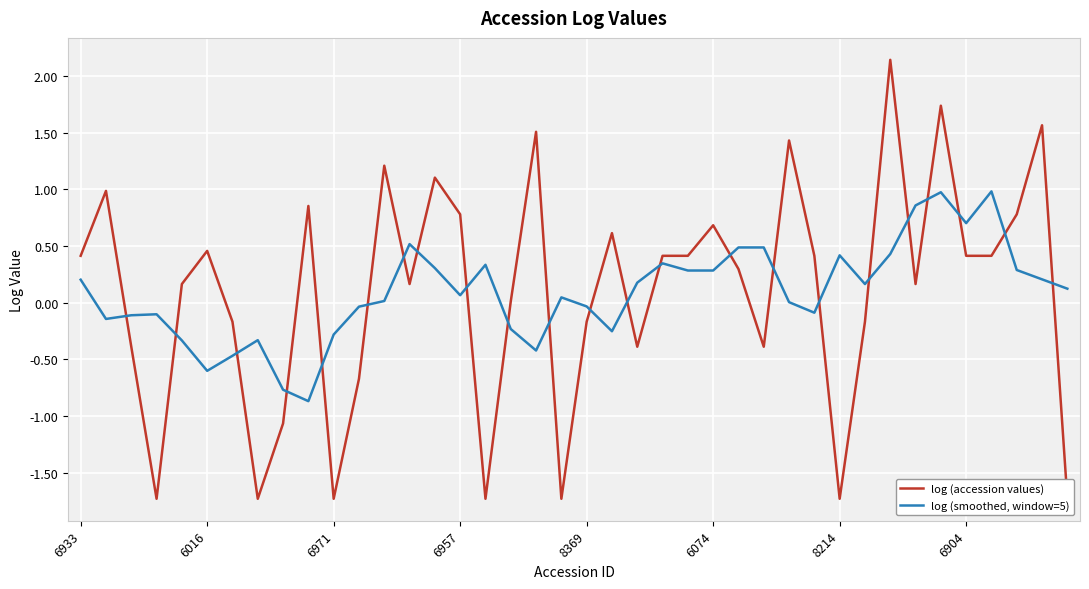

The value of log (smoothed, window=5) at 6957 is 0.1. True or false?

True